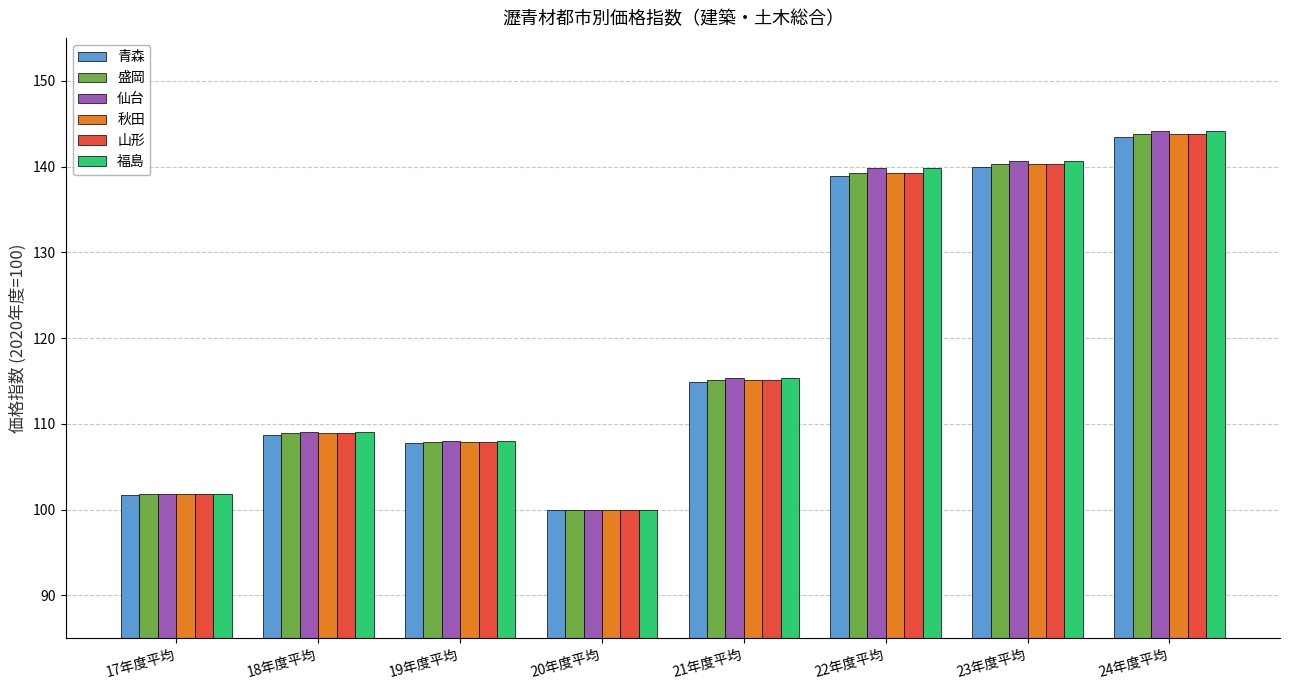

At which category is the sum across all series the highest?

24年度平均